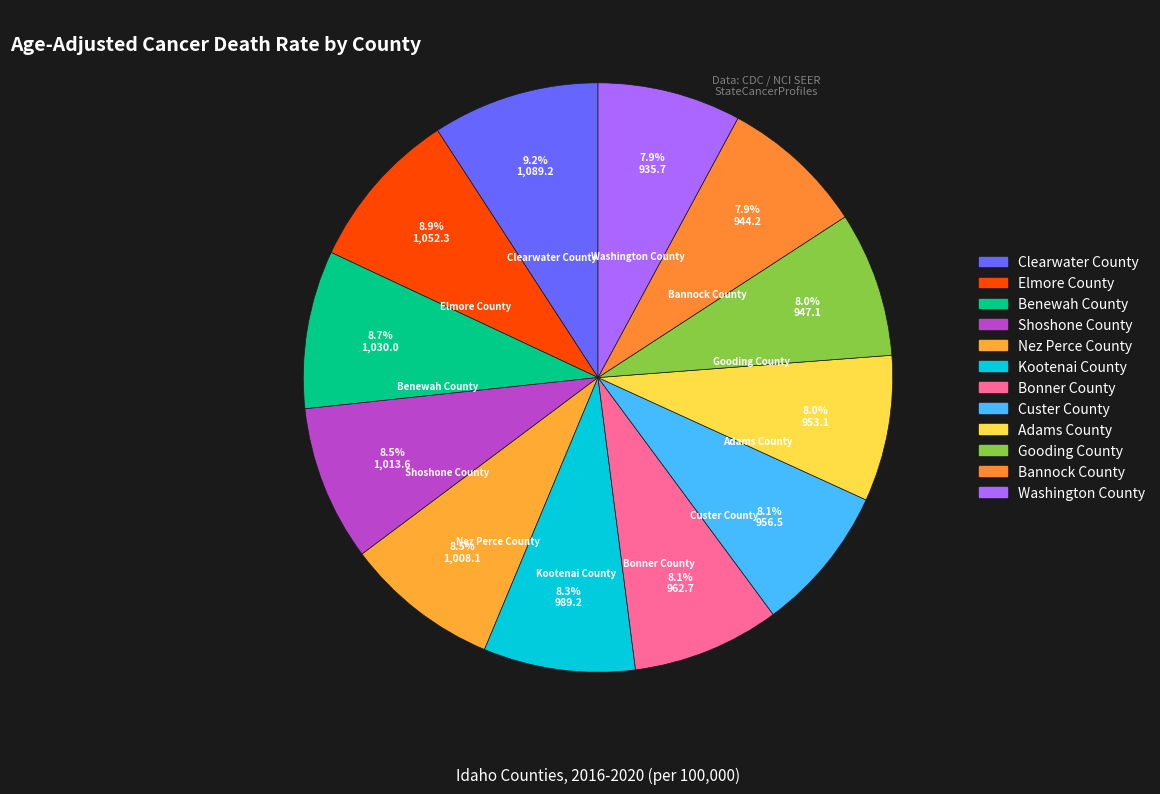

To the nearest percent, what portion does Nez Perce County represent?

8%